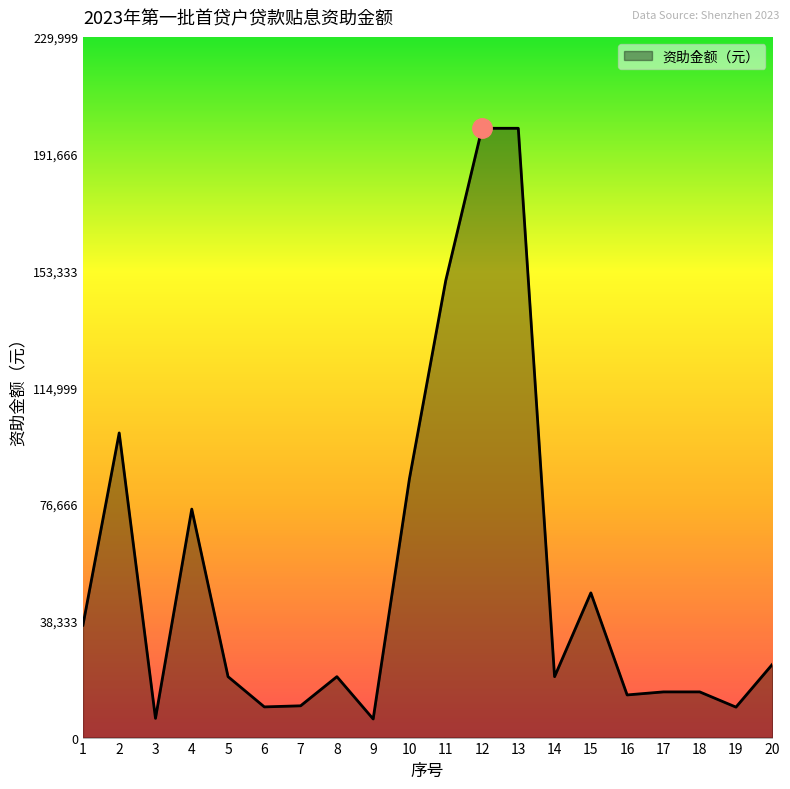

What is the difference between the values at 1 and 2?

63117